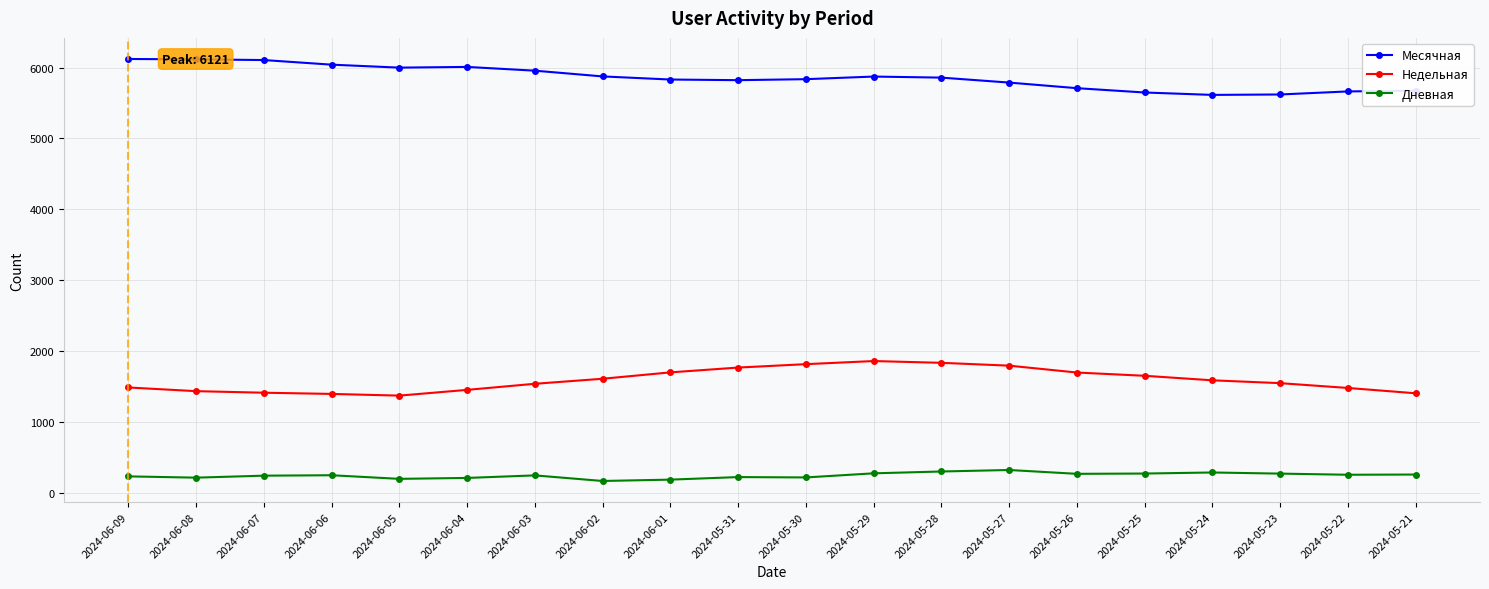

What is the difference between the highest and lowest values at 2024-05-24?

5330